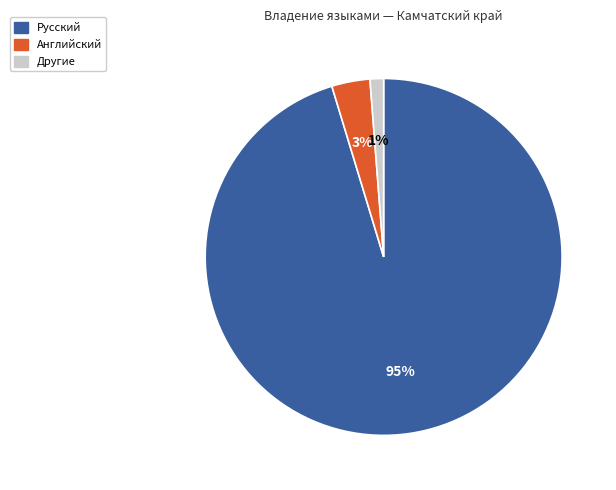

The Русский slice represents 95% of the pie. True or false?

True